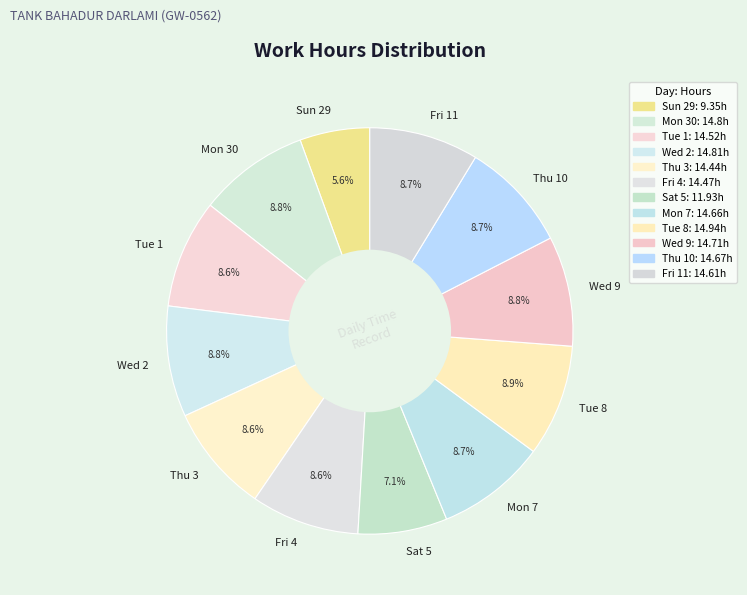

What percentage is NOT represented by Tue 8?

91.1%